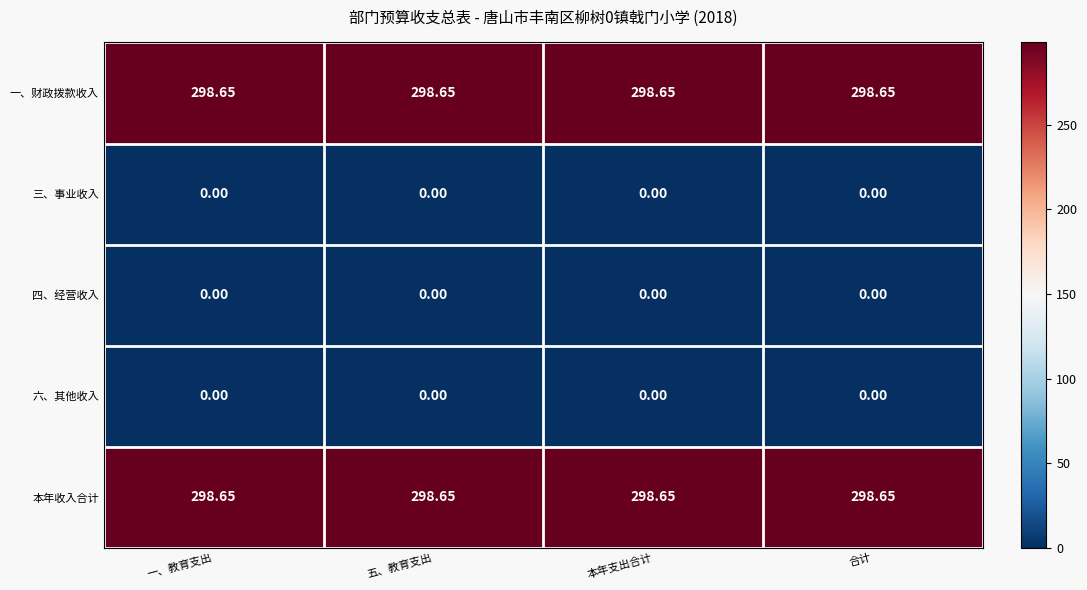

Is the value of 三、事业收入 at 合计 greater than the value of 本年收入合计 at 本年支出合计?

No